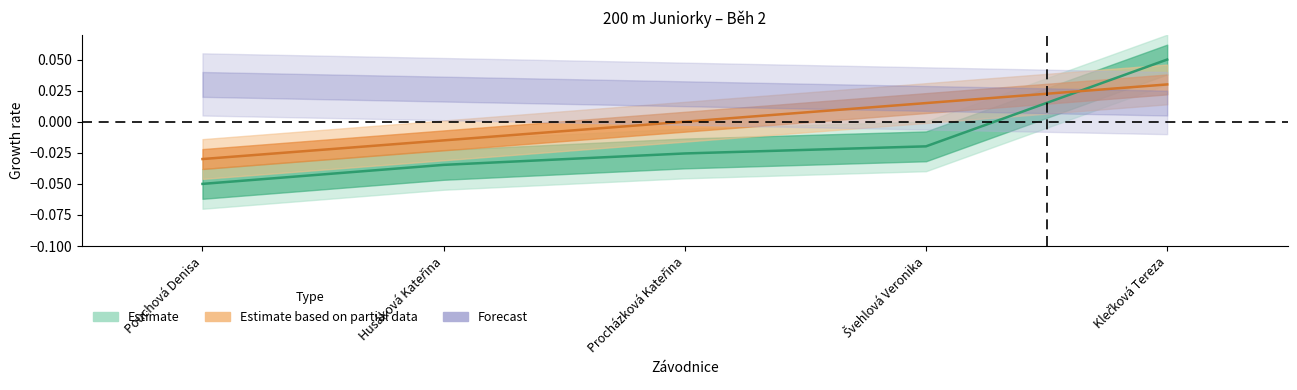

Rank the categories by Výkon value from lowest to highest.

Pouchová Denisa, Husáková Kateřina, Procházková Kateřina, Švehlová Veronika, Klečková Tereza